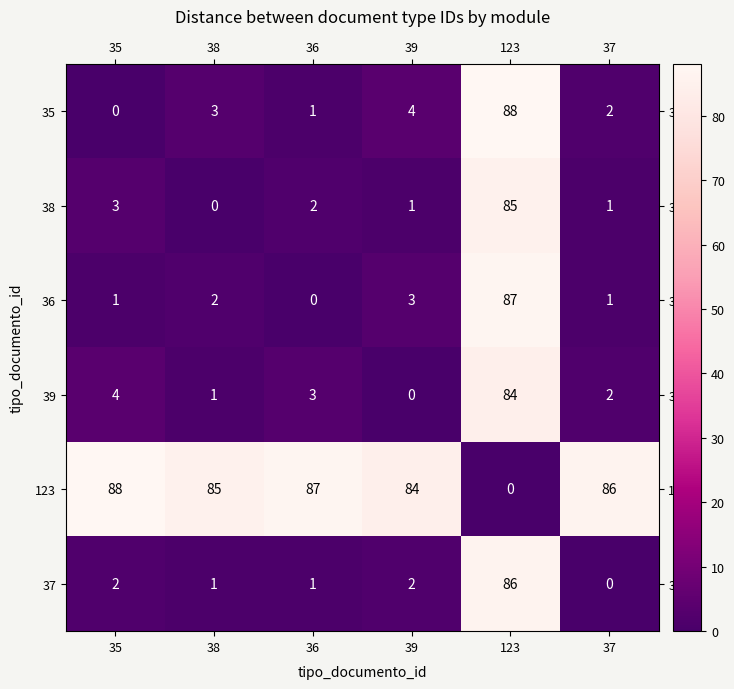

True or false: 36 has a value of 1 at 38.

False